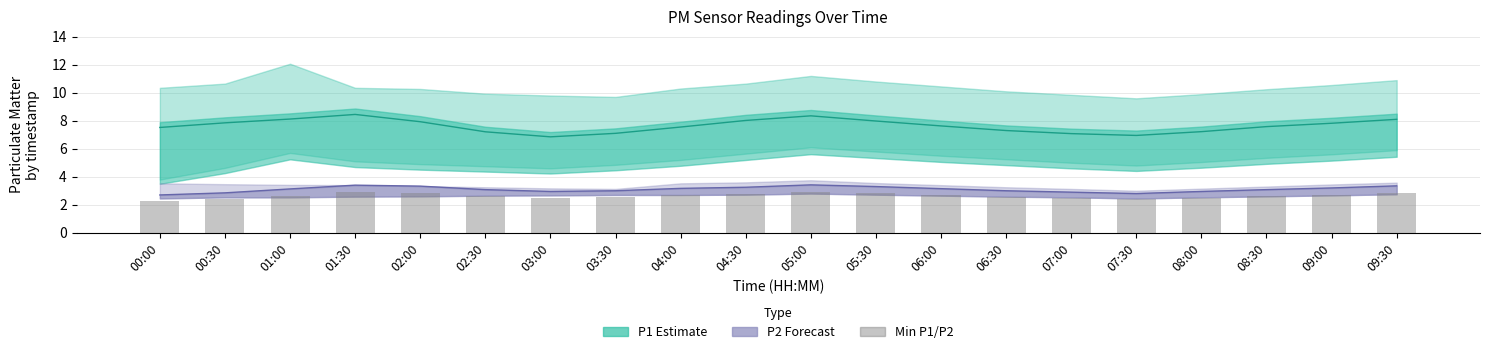

Is the value of P1 (PM10) at 00:00 greater than the value of P2 (PM2.5) at 01:30?

Yes